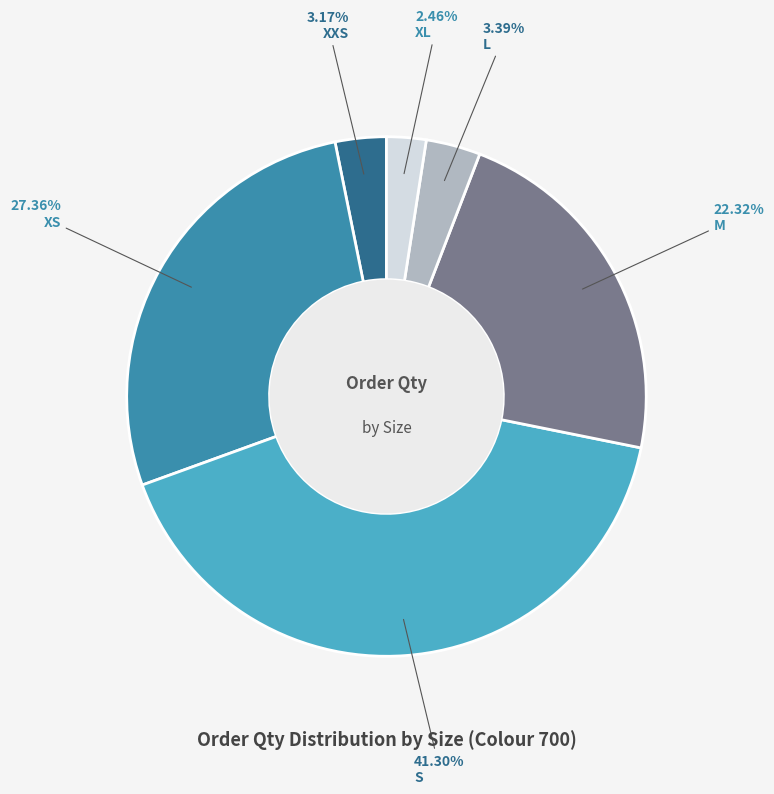

Is there any slice that represents more than half of the pie?

No